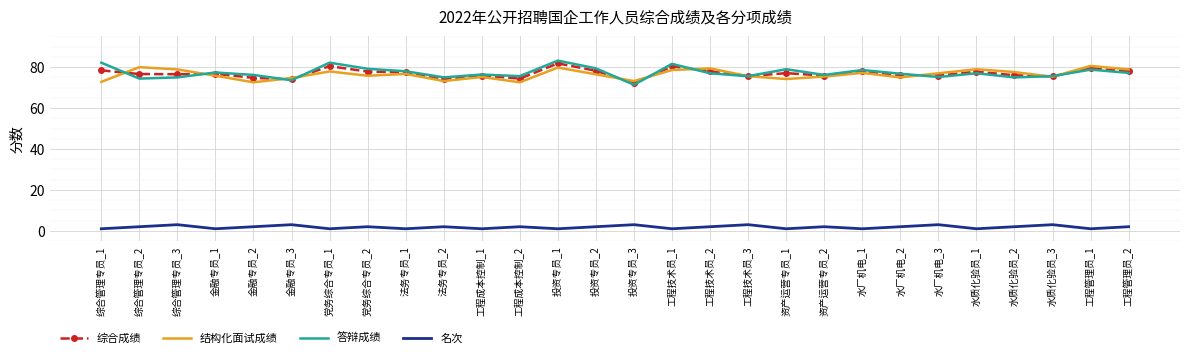

True or false: 名次 and 答辩成绩 intersect in this chart.

False